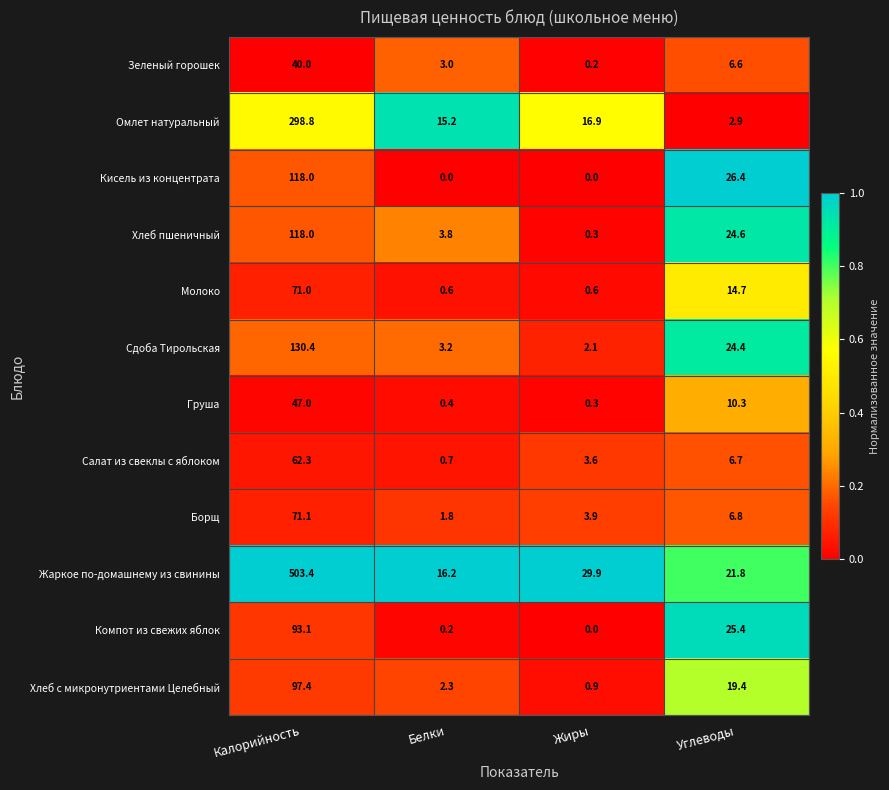

Rank the categories by Омлет натуральный value from highest to lowest.

Калорийность, Жиры, Белки, Углеводы